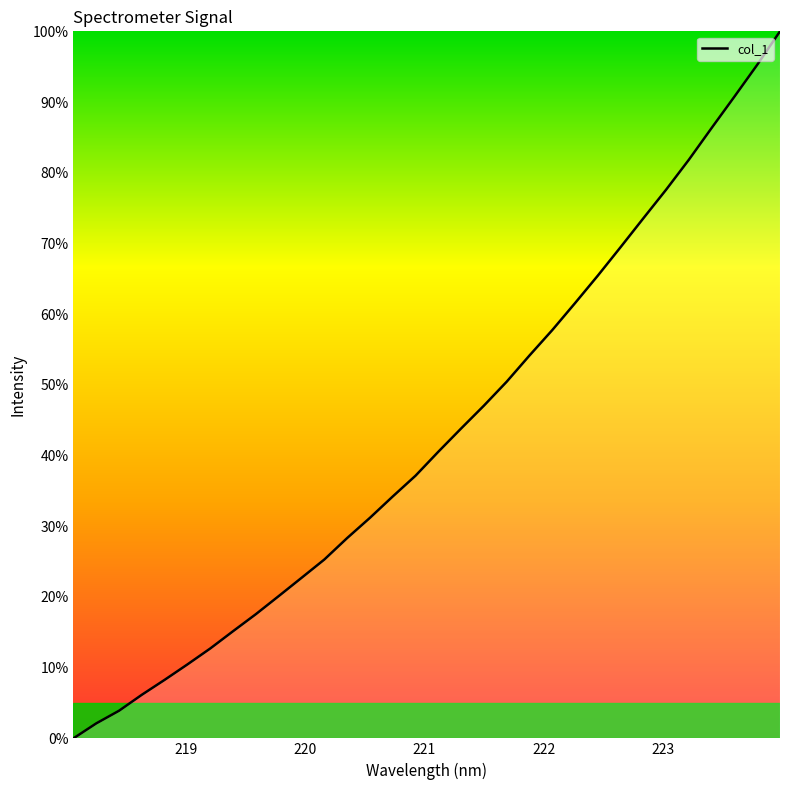

What is the greatest value displayed?

100.0